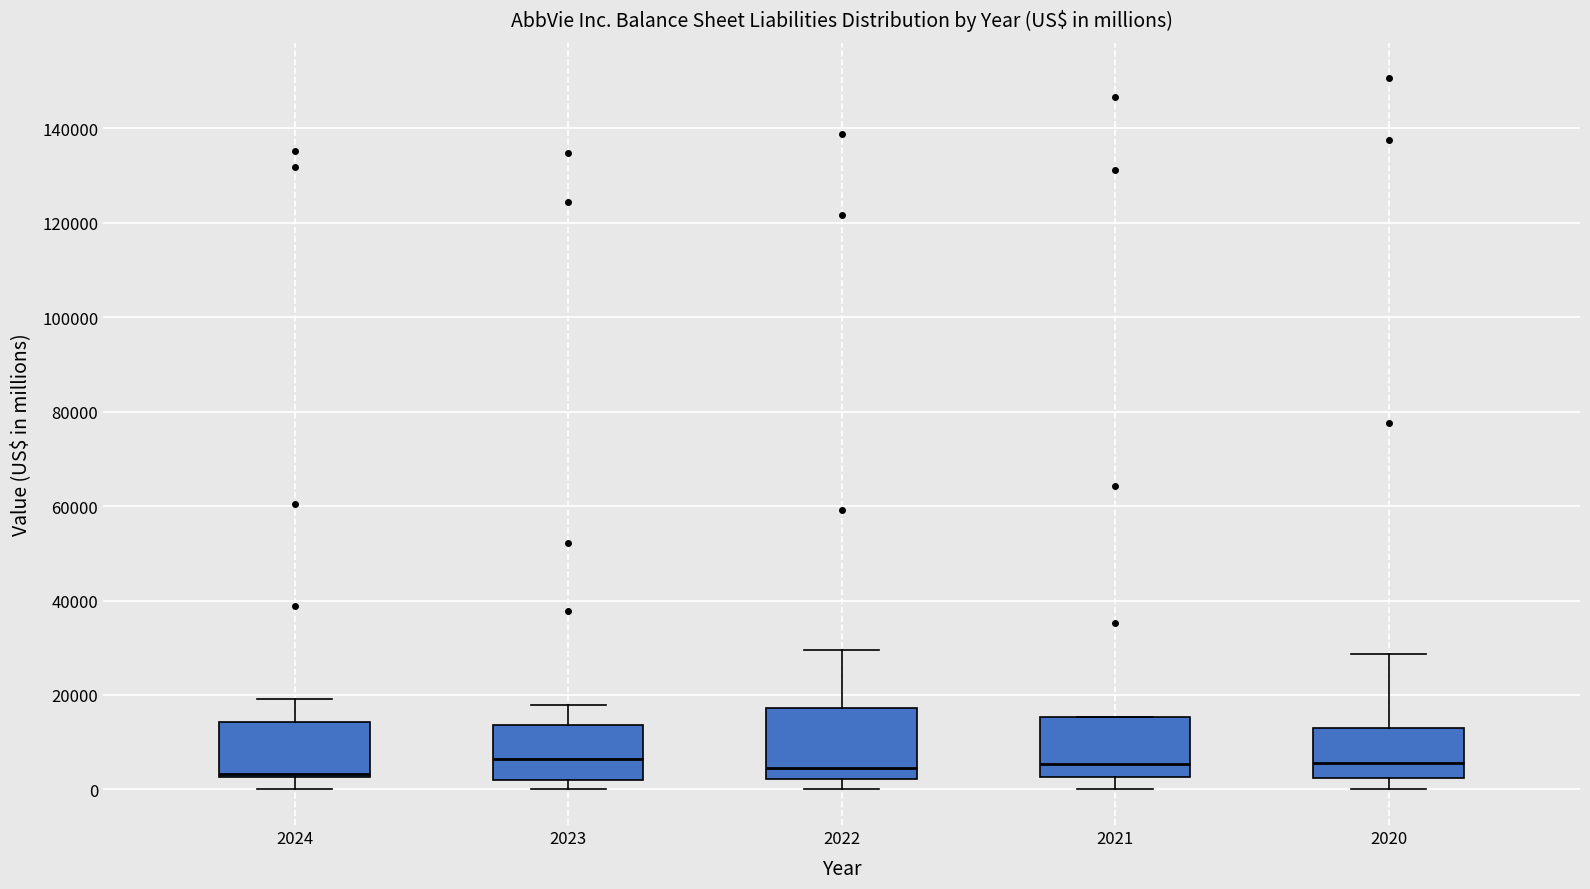

Reading left to right, transcribe this box plot: for each box, give where its median line is, the range the box spans, and where its two whiskers end, as read against the y-axis. The values are not printed on the chart, so give them approximately, as read against the axis.

2024: median 4000, box 2000 to 14000, whiskers 0 to 20000
2023: median 6000, box 2000 to 14000, whiskers 0 to 18000
2022: median 4000, box 2000 to 18000, whiskers 0 to 30000
2021: median 6000, box 2000 to 16000, whiskers 0 to 16000
2020: median 6000, box 2000 to 14000, whiskers 0 to 28000